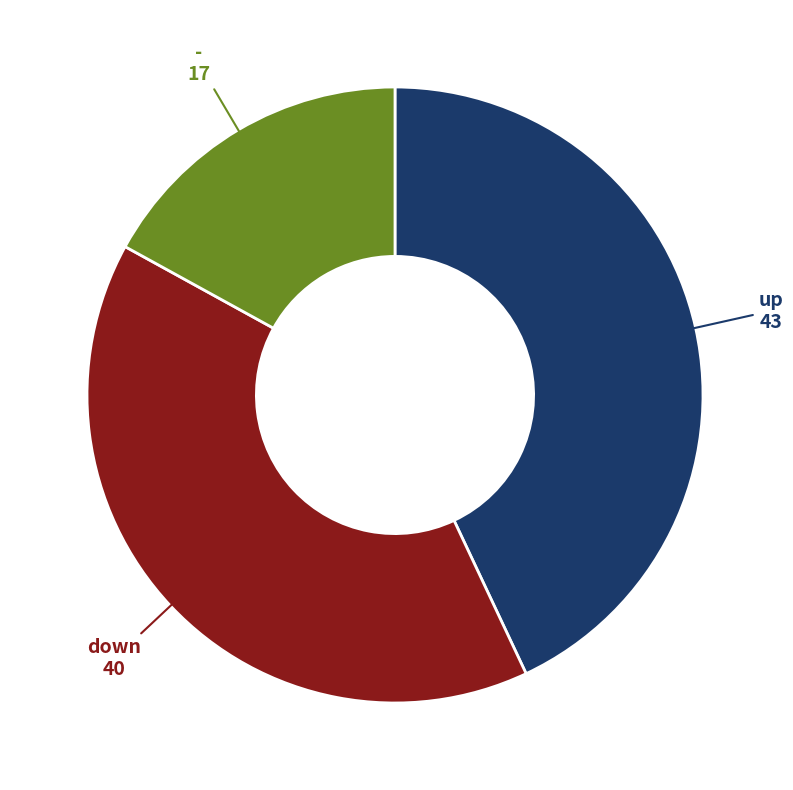

The down slice represents 40% of the pie. True or false?

True